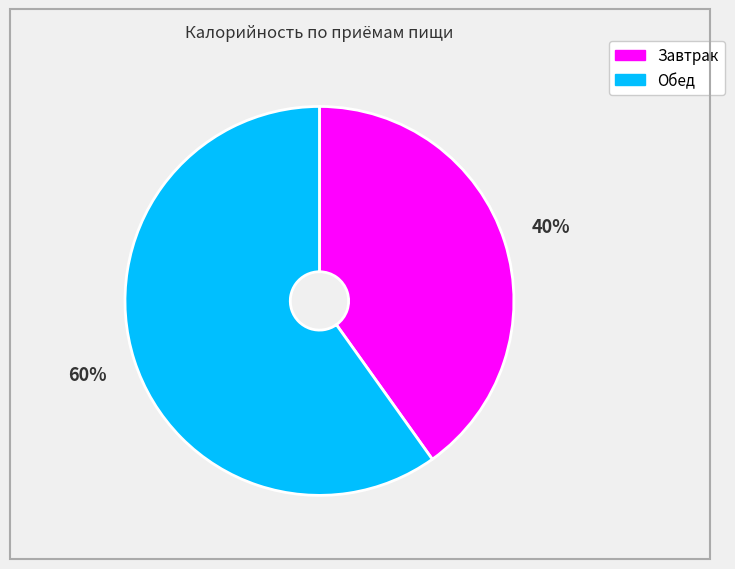

What is the largest slice in the pie chart?

Обед